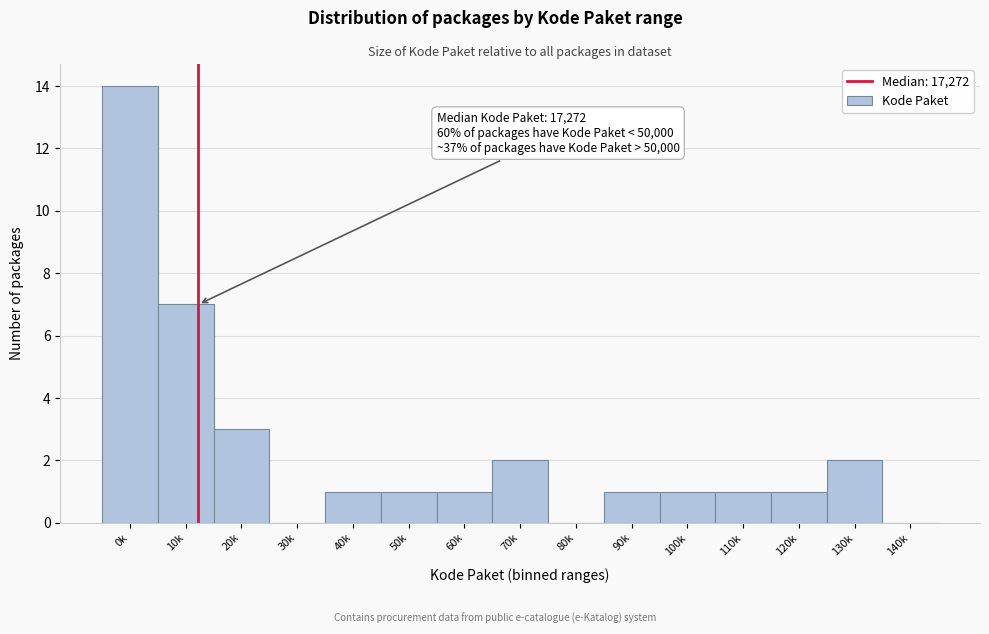

Reading left to right, extract all data points from this chart.

0k=14	10k=7	20k=3	30k=0	40k=1	50k=1	60k=1	70k=2	80k=0	90k=1	100k=1	110k=1	120k=1	130k=2	140k=0